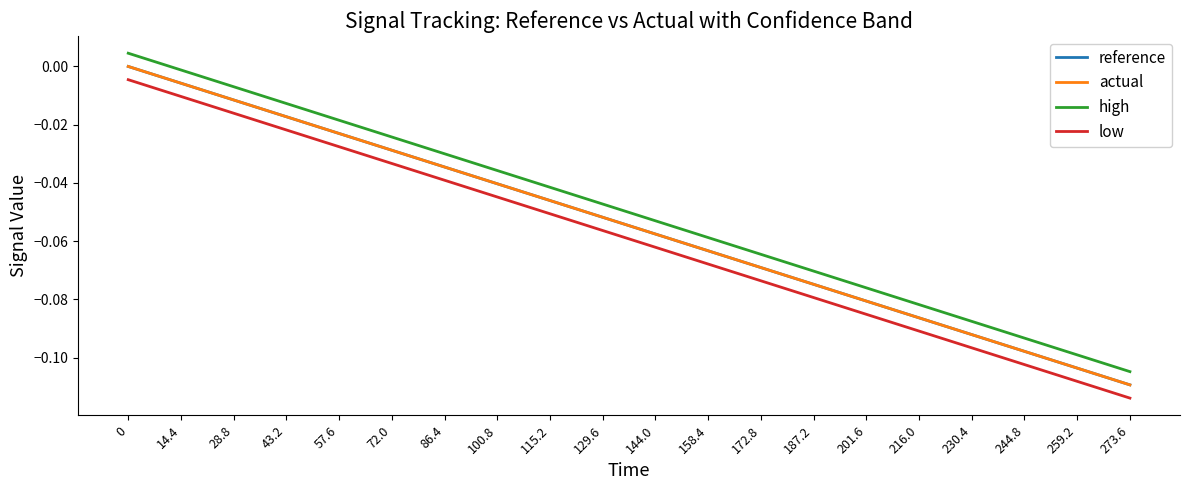

True or false: actual and high cross at least once.

False